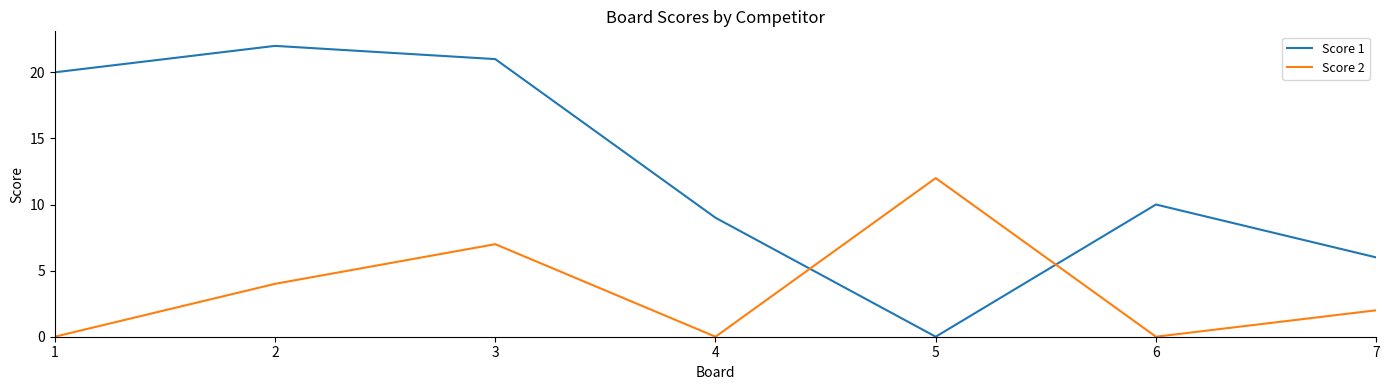

Between which two adjacent categories do Score 1 and Score 2 first intersect?

4 and 5